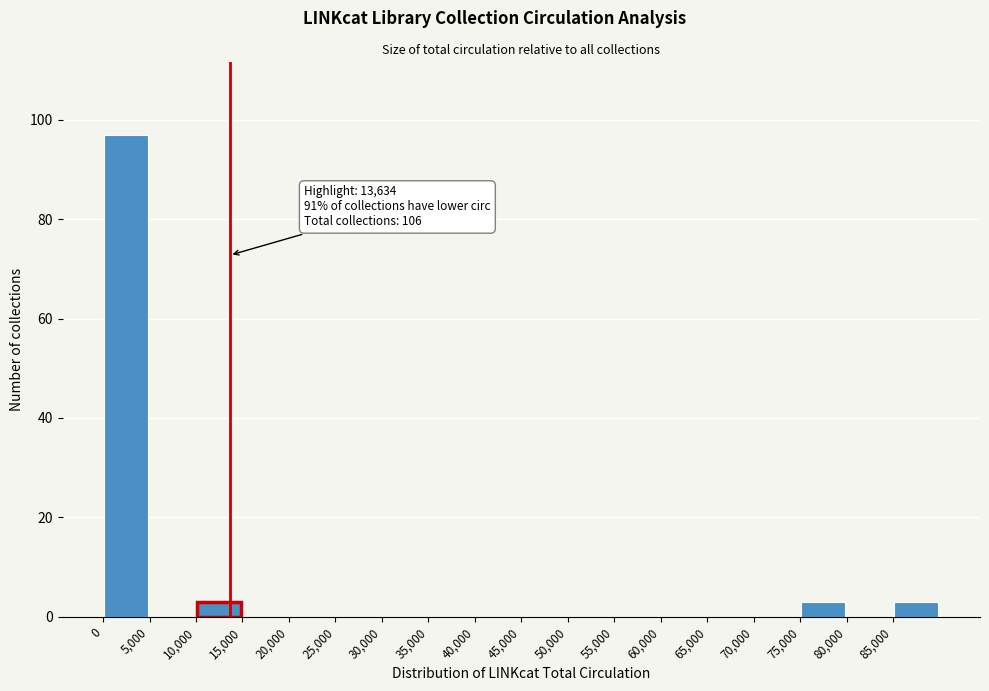

Over which range of the x-axis is the bar tallest?

0 to 5000